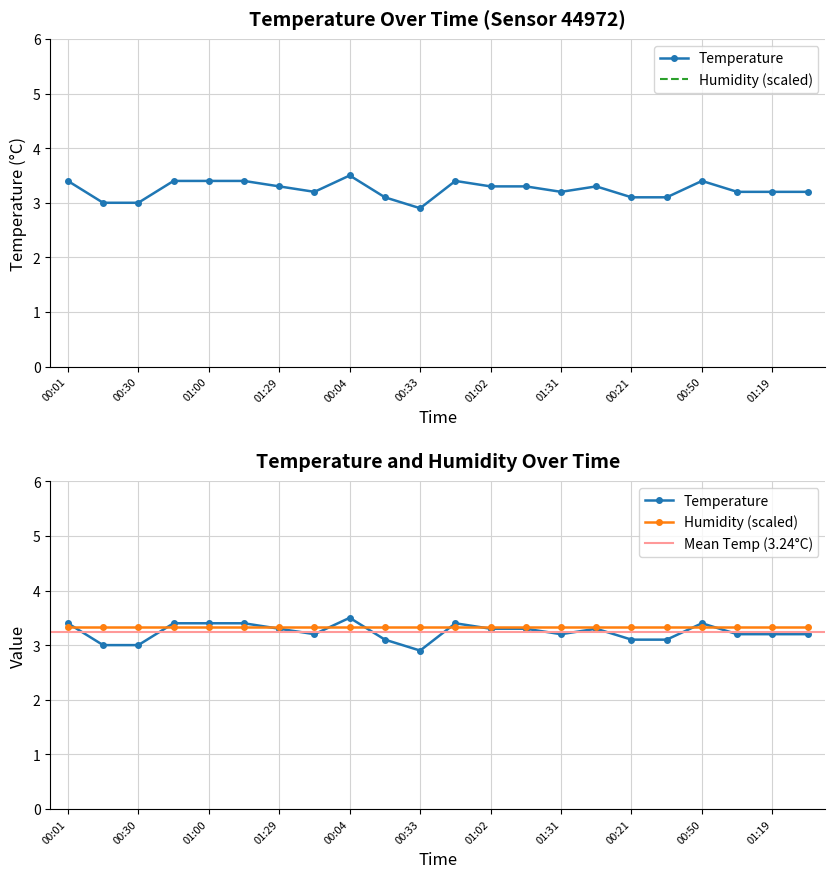

Is it true that the value at 01:34 is 4.4?

False